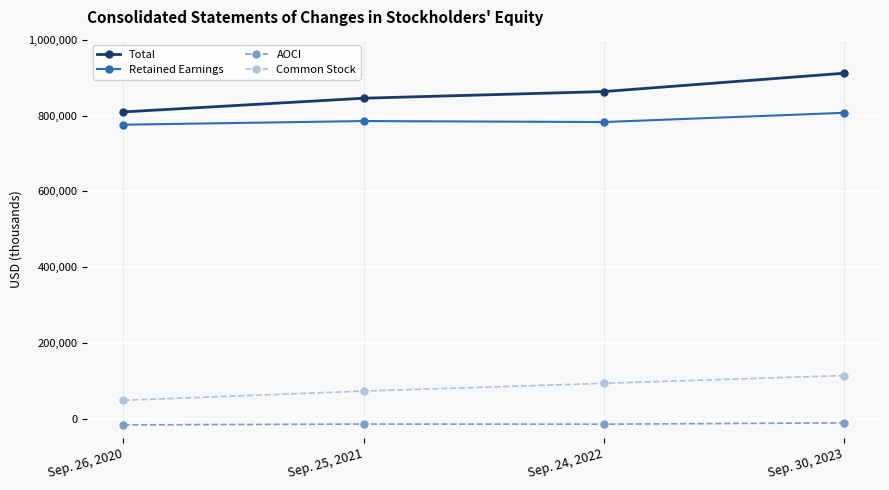

The Total series shows 845654 at Sep. 25, 2021. True or false?

True